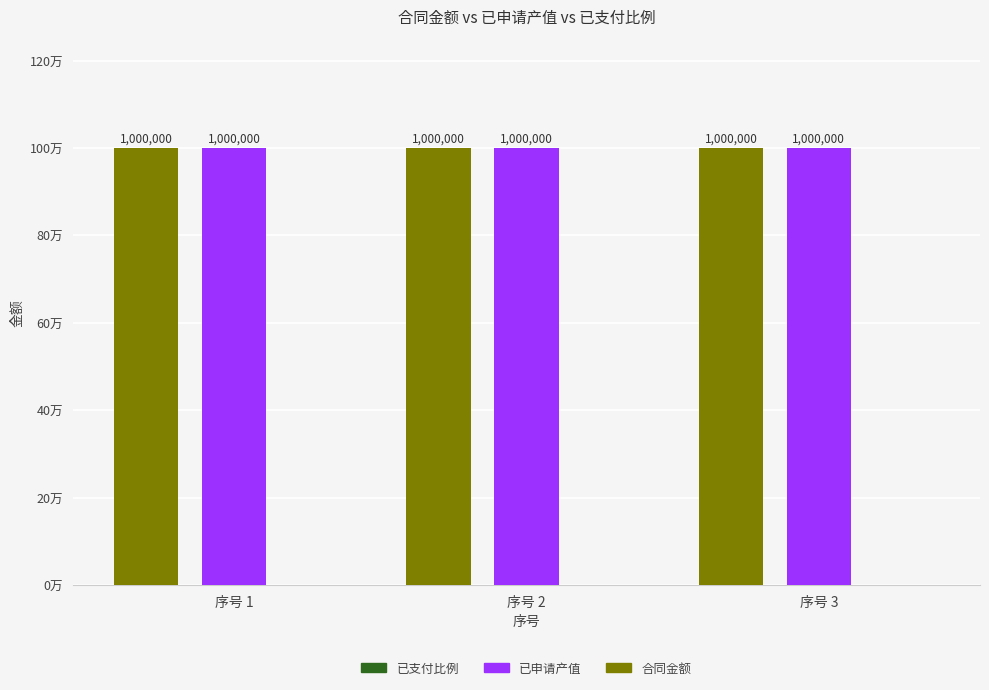

True or false: 合同金额 has a value of 1000000 at 序号 3.

True